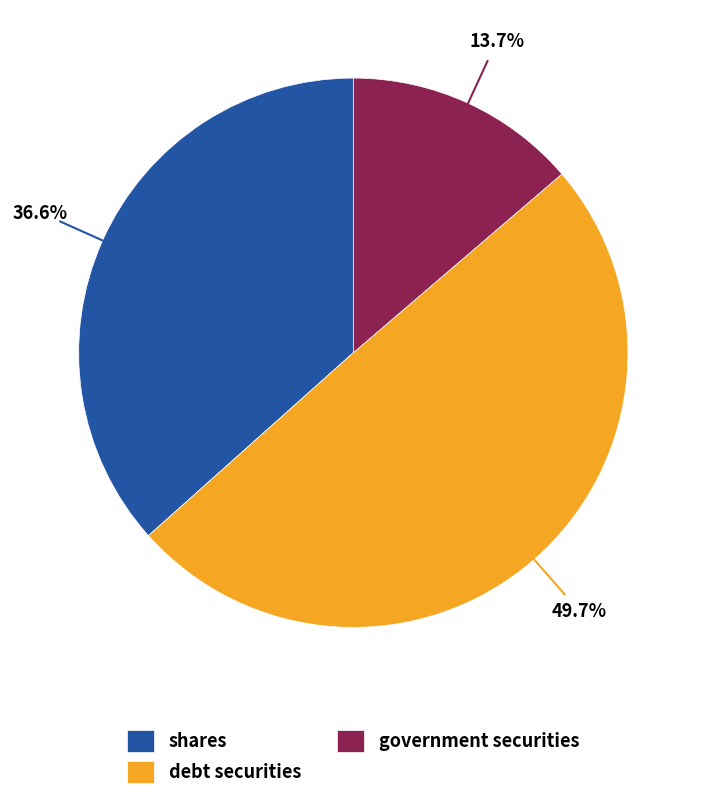

What is the ratio of the value at shares to the value at government securities?

2.7